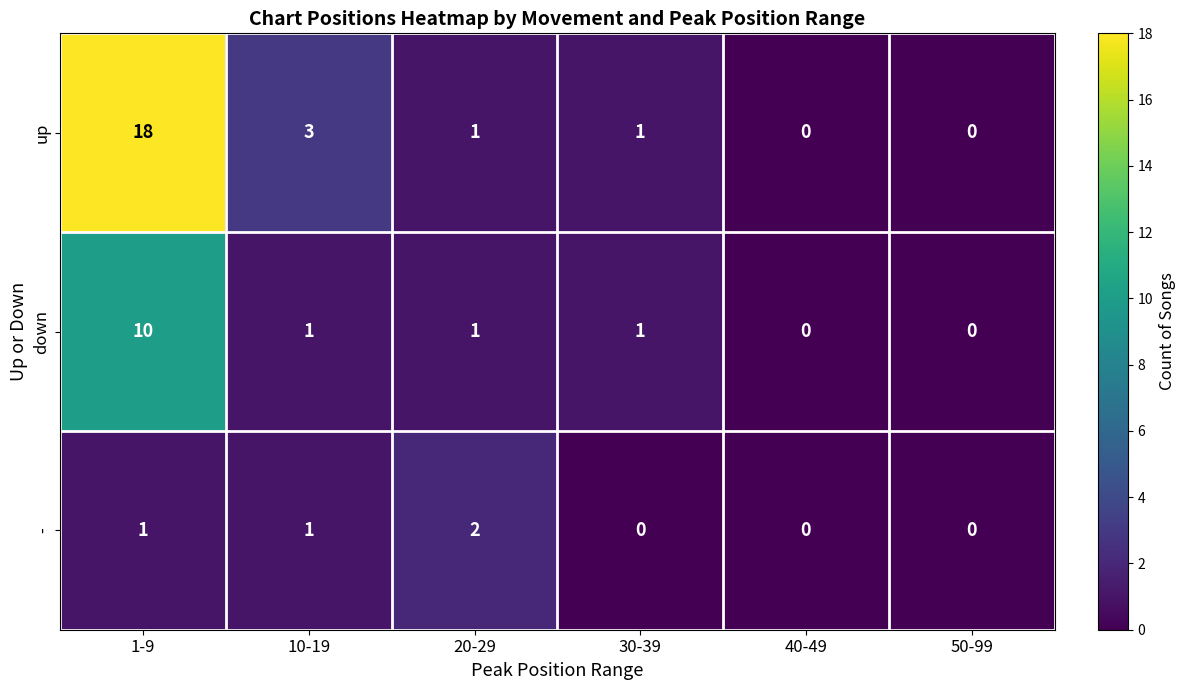

What is the sum of all down values?

13